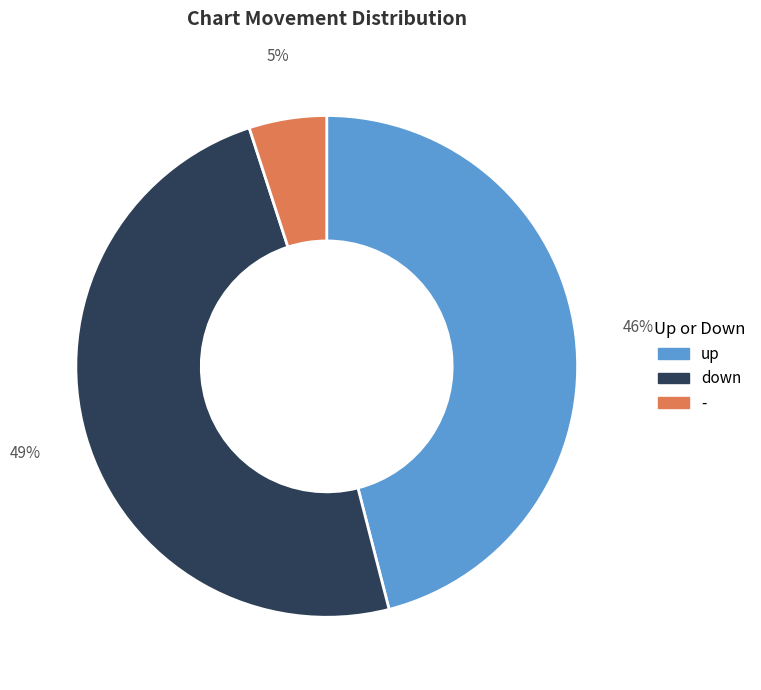

Is it true that down is 37% of the pie?

False